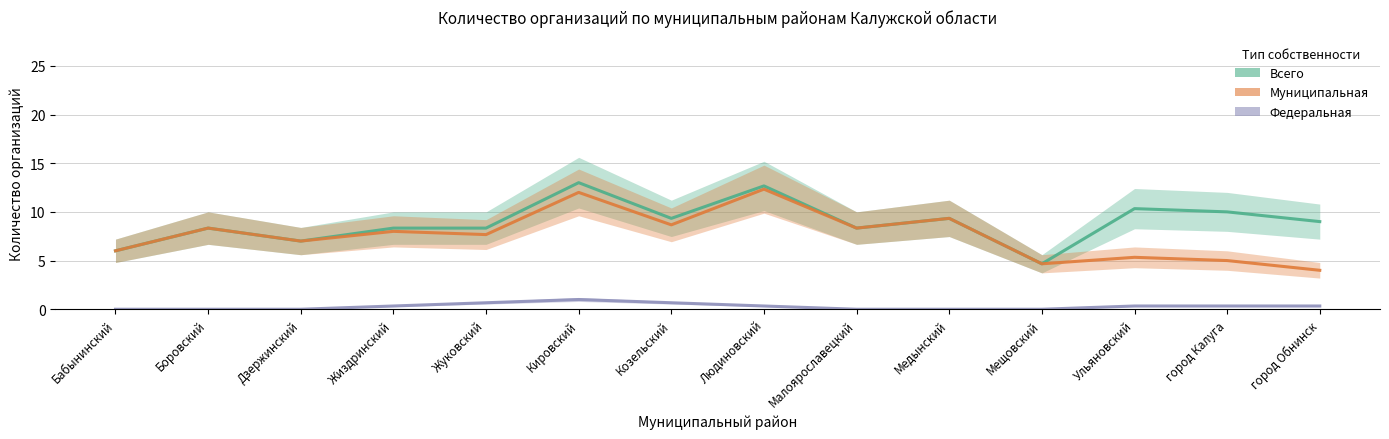

True or false: Всего and Муниципальная intersect in this chart.

False